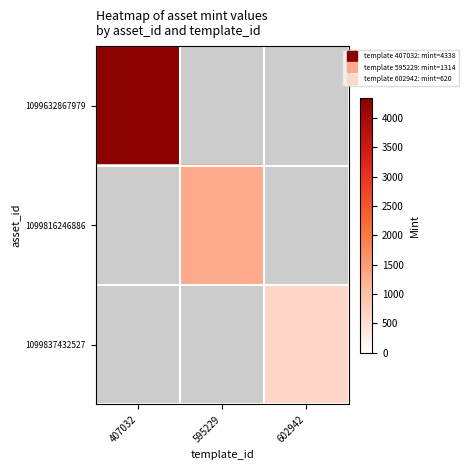

Is the value of 1099816246886 at 602942 greater than the value of 1099837432527 at 602942?

No